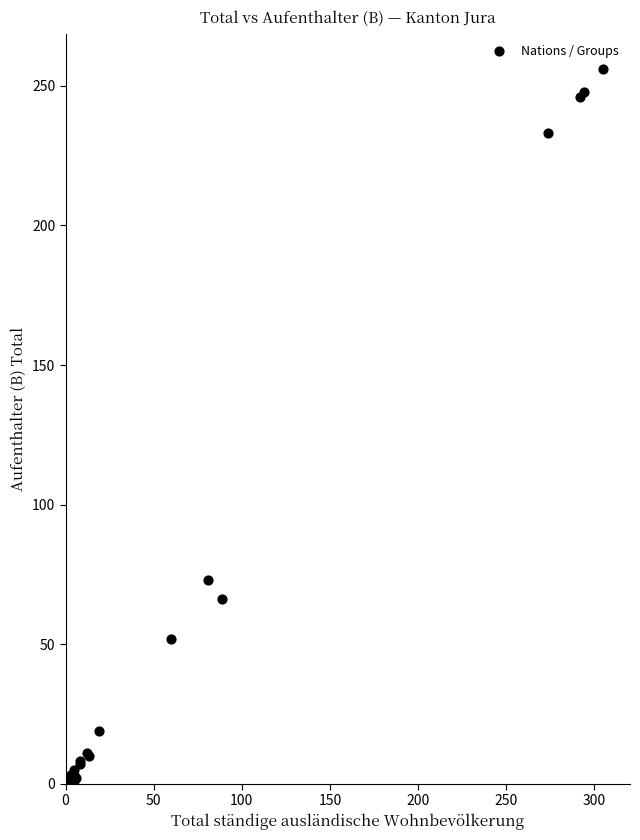

What Y value in the scatter plot is closest to 128?

73